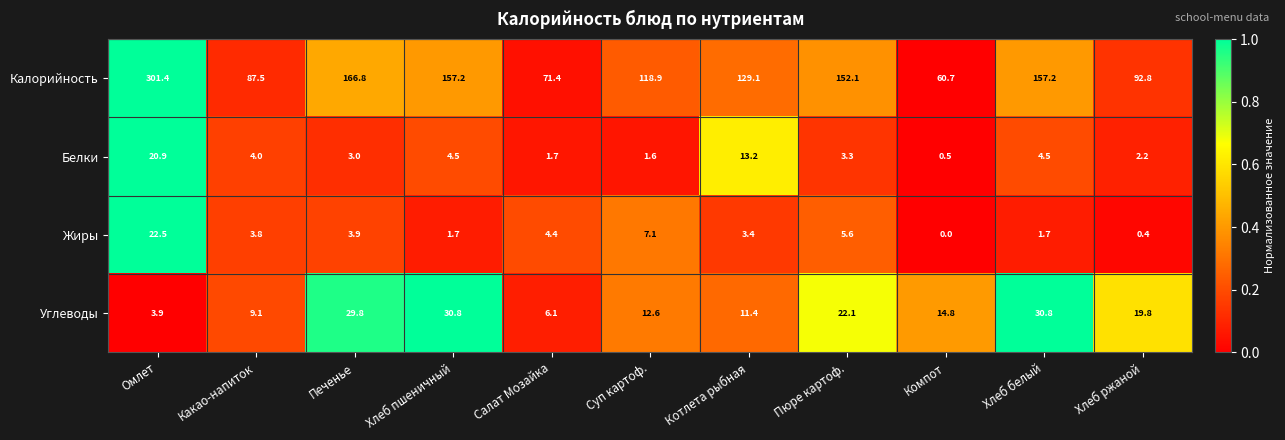

Between Салат Мозайка and Хлеб белый, which series saw the biggest shift?

Калорийность